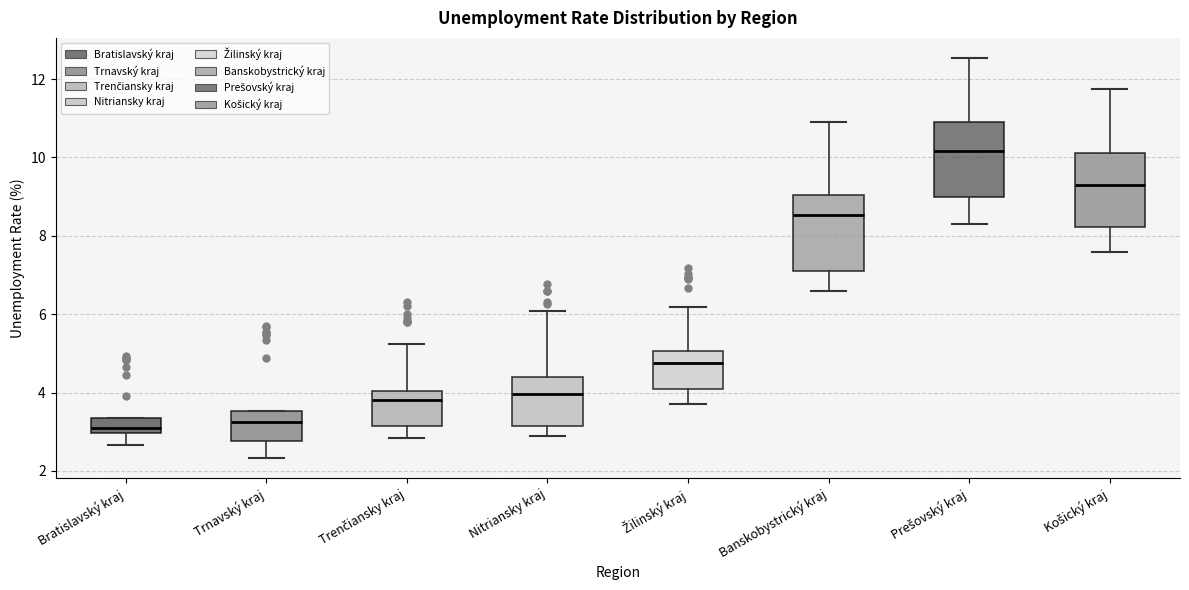

Where does the median line of the box for Trnavský kraj sit on the y-axis? The values are not printed on the chart, so give them approximately, as read against the axis.

3.2